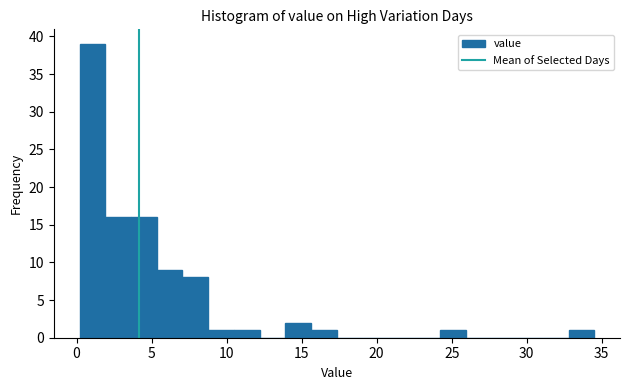

Read against the x-axis, roughly where is the centre of the tallest bar?

1.0